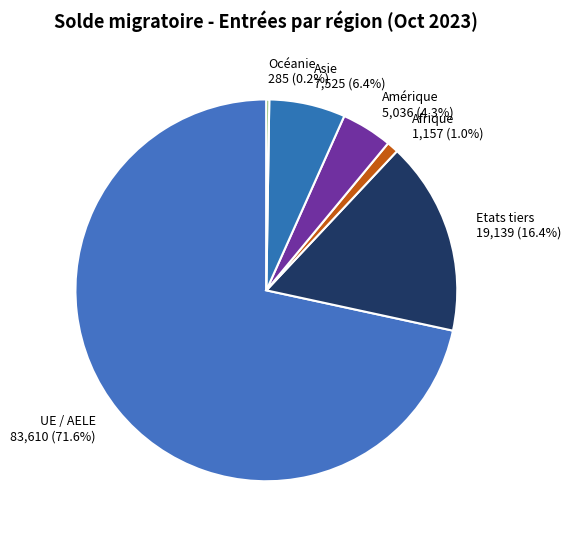

True or false: Asie accounts for 6% of the total.

True